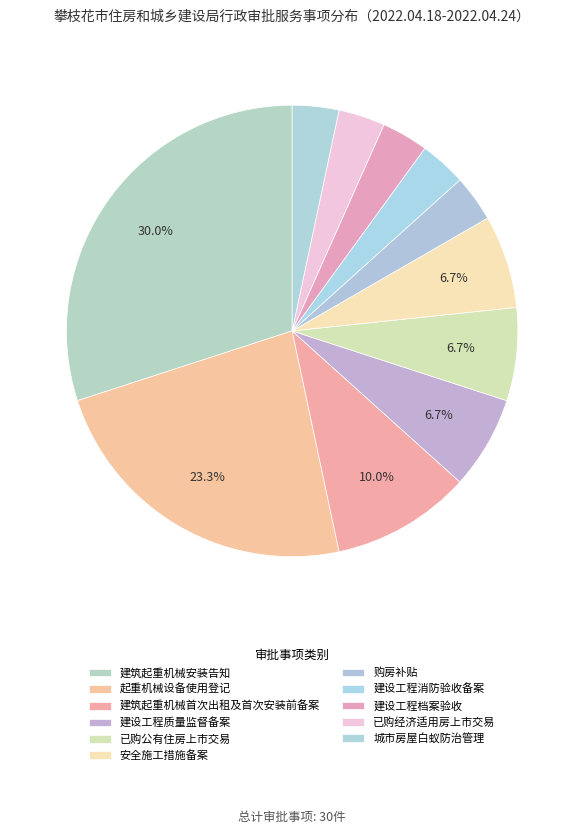

How many segments does this pie chart have?

11